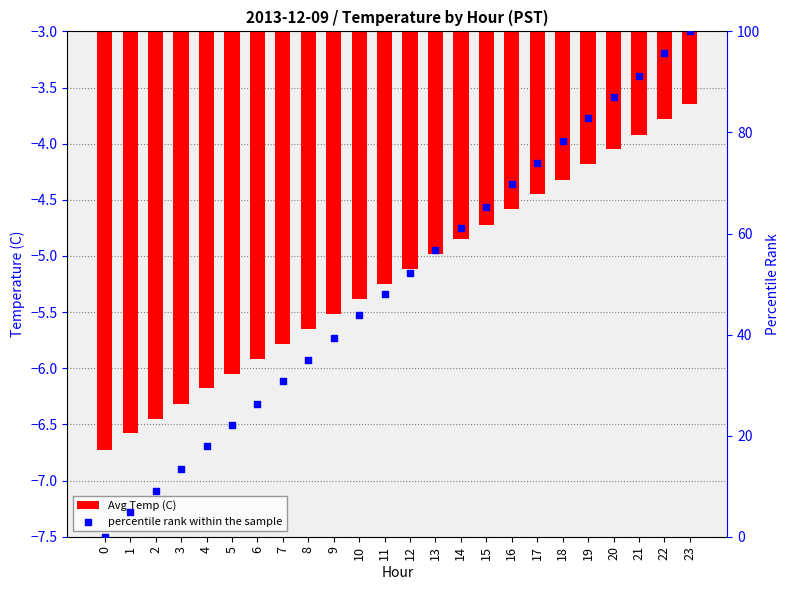

Which series reaches the minimum Y coordinate?

Avg Temp (C)